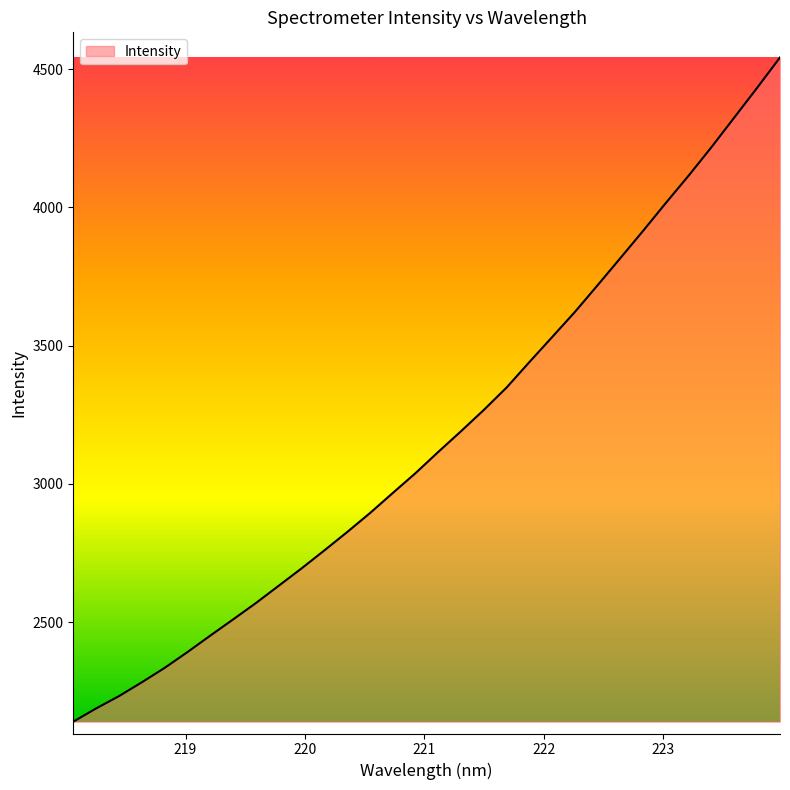

What is the maximum value shown in the chart?

4542.8